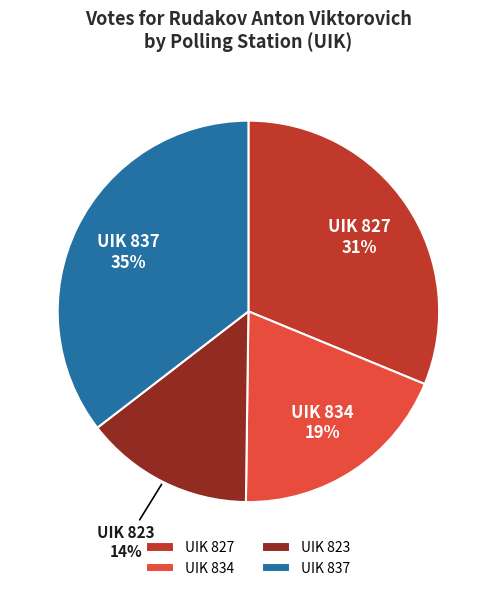

To the nearest percent, what is the average slice percentage?

25%